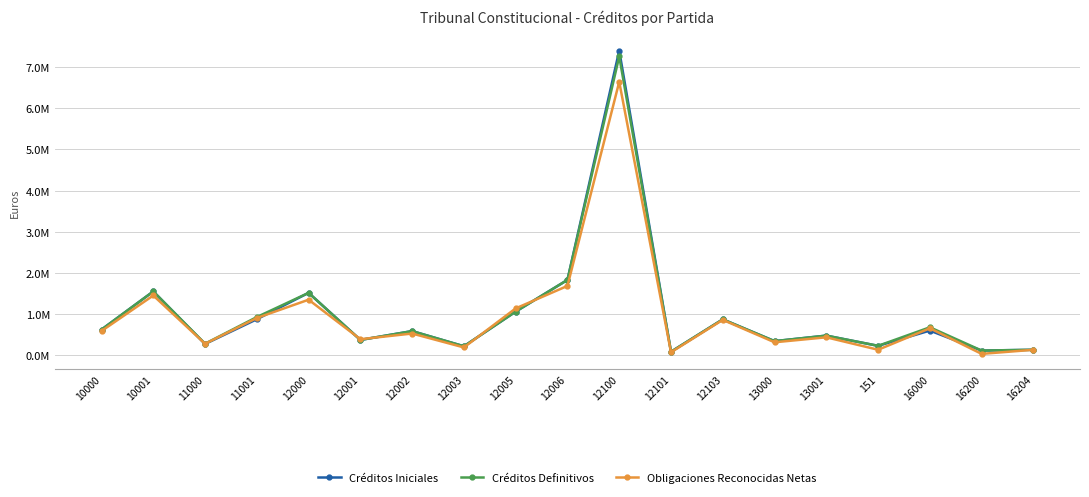

Reading left to right, transcribe all the data shown in this chart.

Créditos Iniciales: 620600.0	1548340.0	270180.0	871950.0	1513840.0	368360.0	583510.0	214640.0	1057570.0	1828580.0	7404570.0	81380.0	869430.0	339310.0	473490.0	225180.0	595910.0	109790.0	129170.0
Créditos Definitivos: 620600.0	1548340.0	277180.0	924950.0	1513840.0	368360.0	583510.0	214640.0	1057570.0	1828580.0	7264570.0	81380.0	869430.0	339310.0	473490.0	225180.0	675910.0	109790.0	129170.0
Obligaciones Reconocidas Netas: 585697.0	1449549.3	274965.5	902214.1	1346834.9	386277.1	524298.0	186179.9	1135722.6	1682294.9	6645665.2	68408.1	857046.3	311524.5	432730.0	129934.8	652140.8	29484.4	129166.8